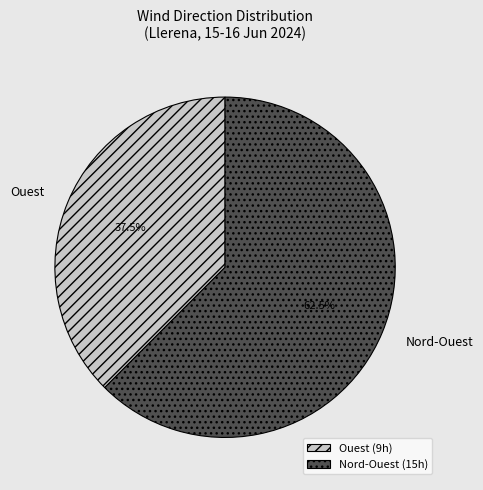

Between Nord-Ouest and Ouest, which is larger?

Nord-Ouest